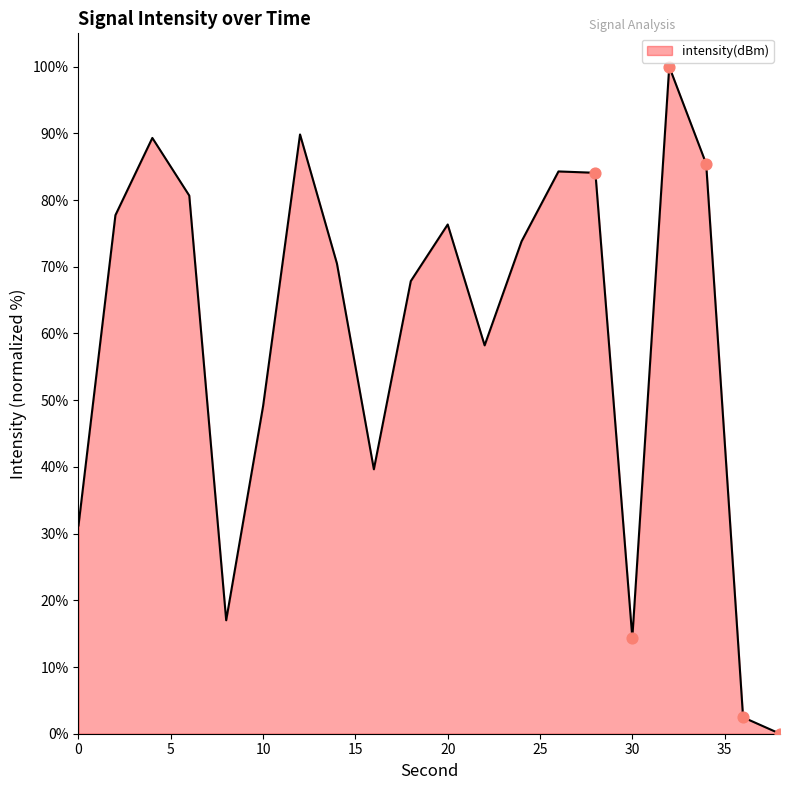

What is the greatest value displayed?

100.0